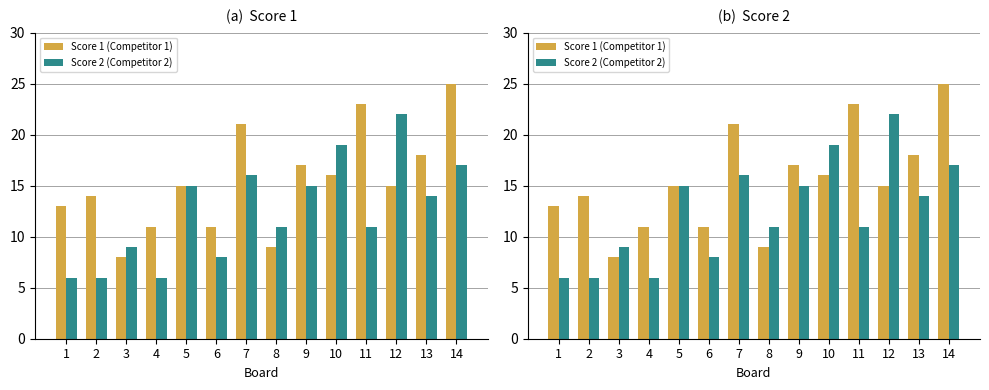

What is the difference between the highest and lowest values at 4?

5